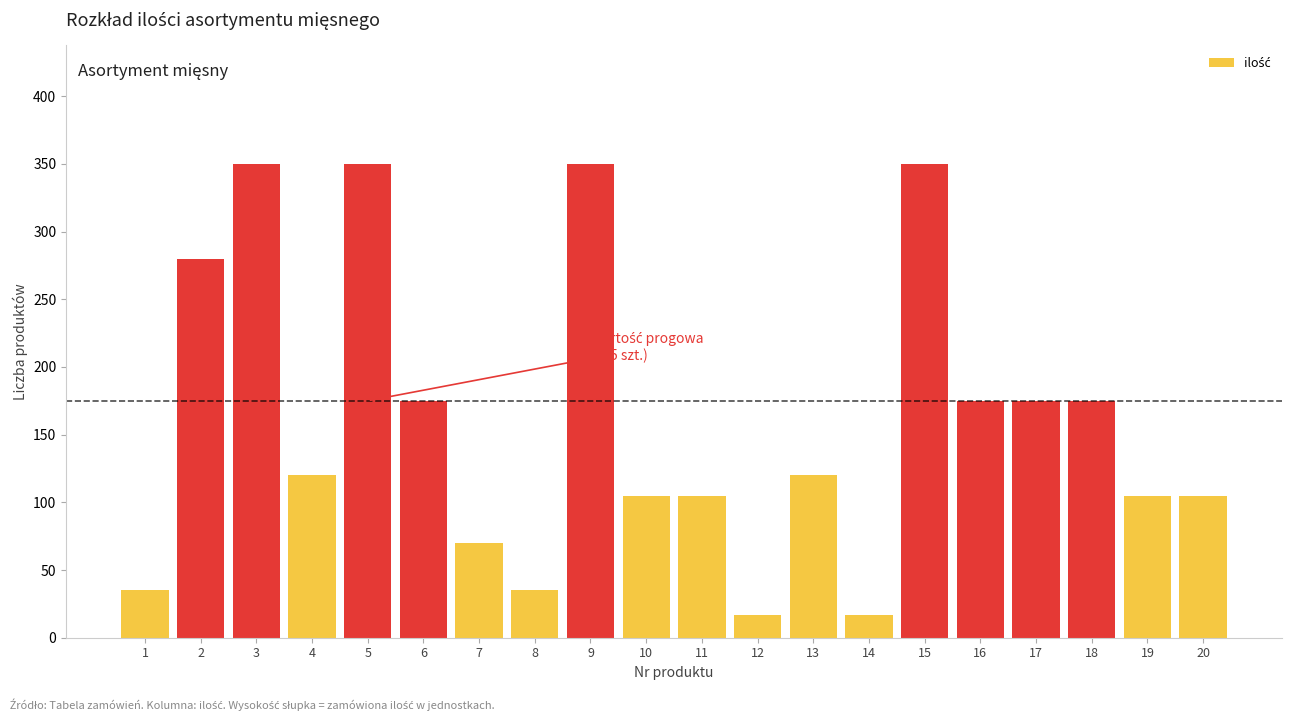

Reading right to left, list all the values displayed in this chart.

20=105	19=105	18=175	17=175	16=175	15=350	14=17	13=120	12=17	11=105	10=105	9=350	8=35	7=70	6=175	5=350	4=120	3=350	2=280	1=35